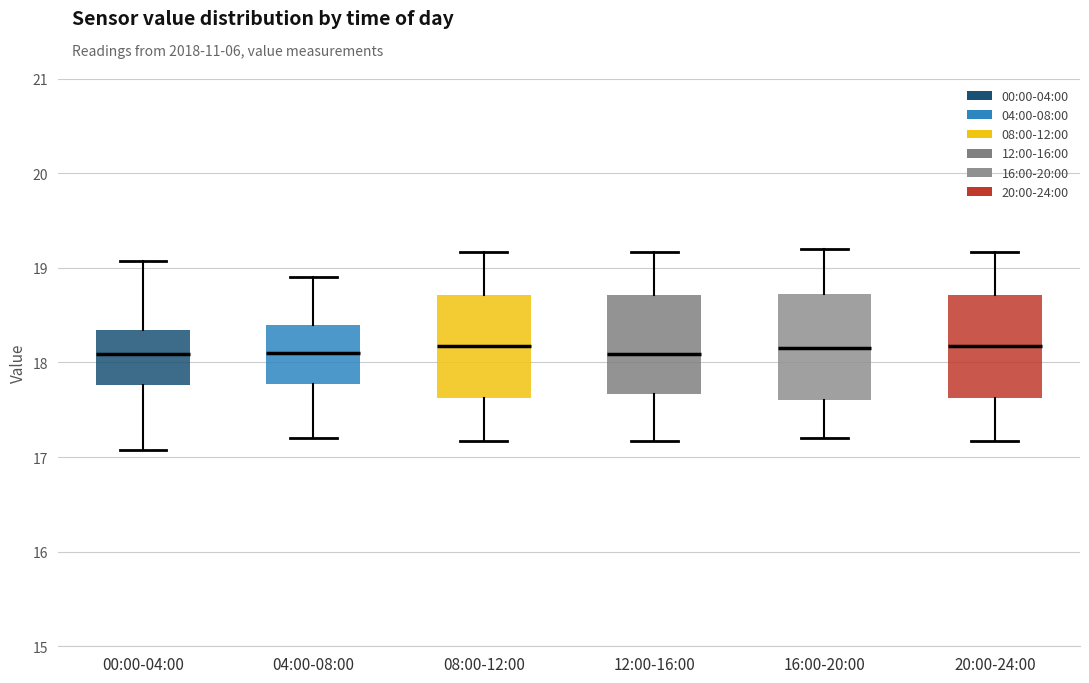

Where is the lower edge of the box for 16:00-20:00 on the y-axis? The values are not printed on the chart, so give them approximately, as read against the axis.

17.6